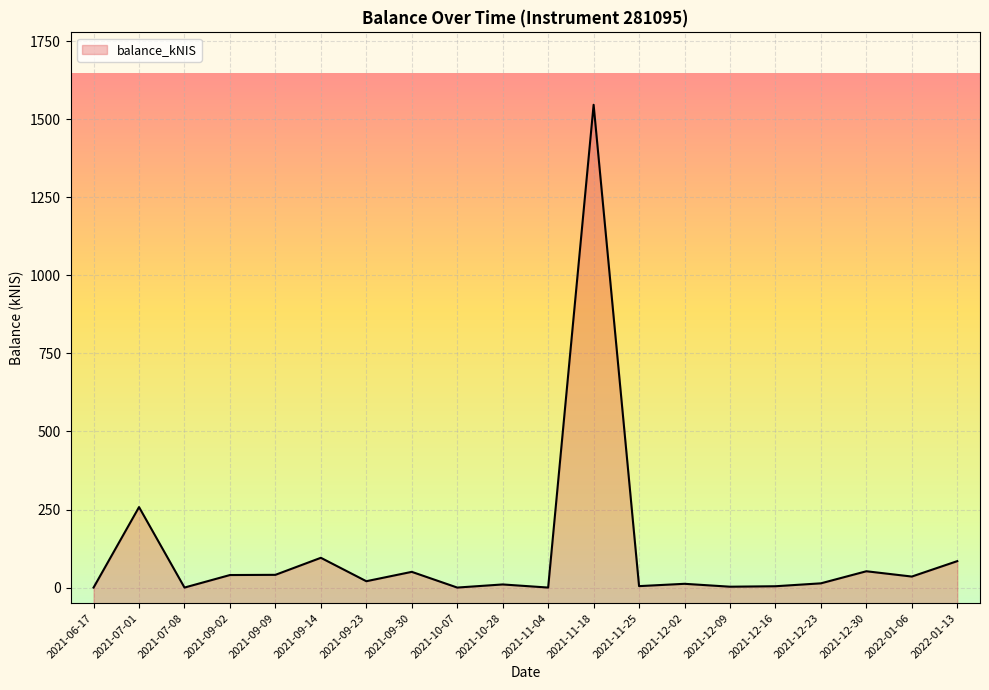

Does the chart display data point markers on the line(s)?

No